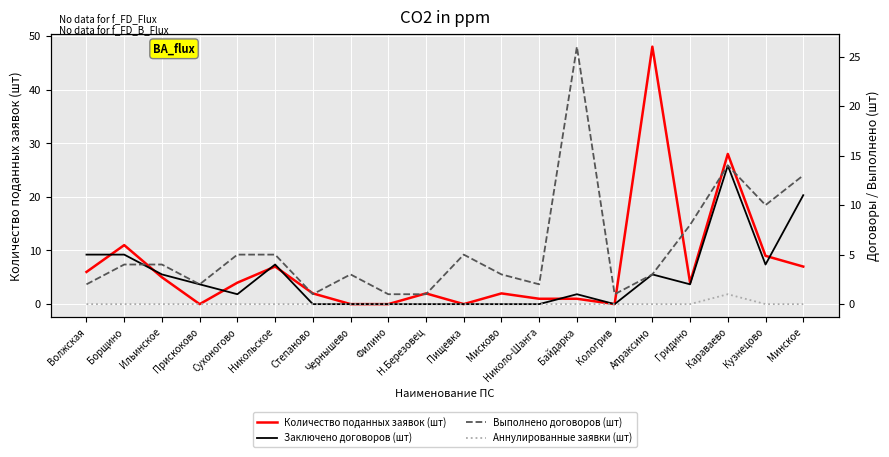

Is it true that Заключено договоров (шт) equals 1 at Кузнецово?

False